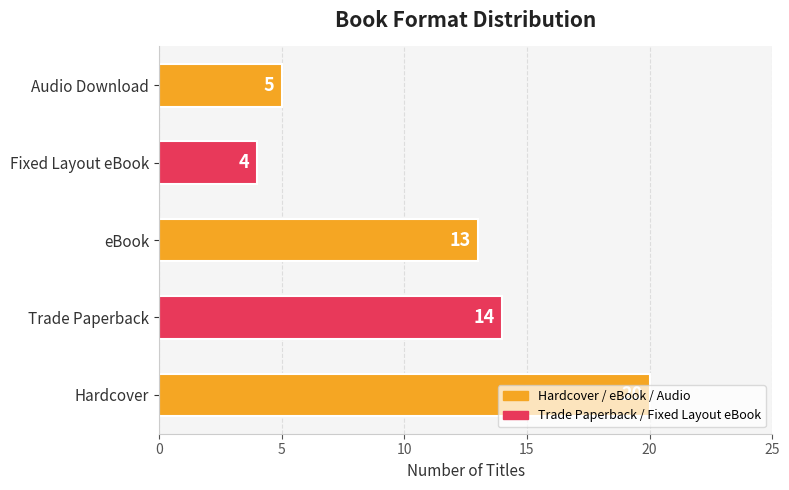

List the labels in order of value, largest first.

Hardcover, Trade Paperback, eBook, Audio Download, Fixed Layout eBook